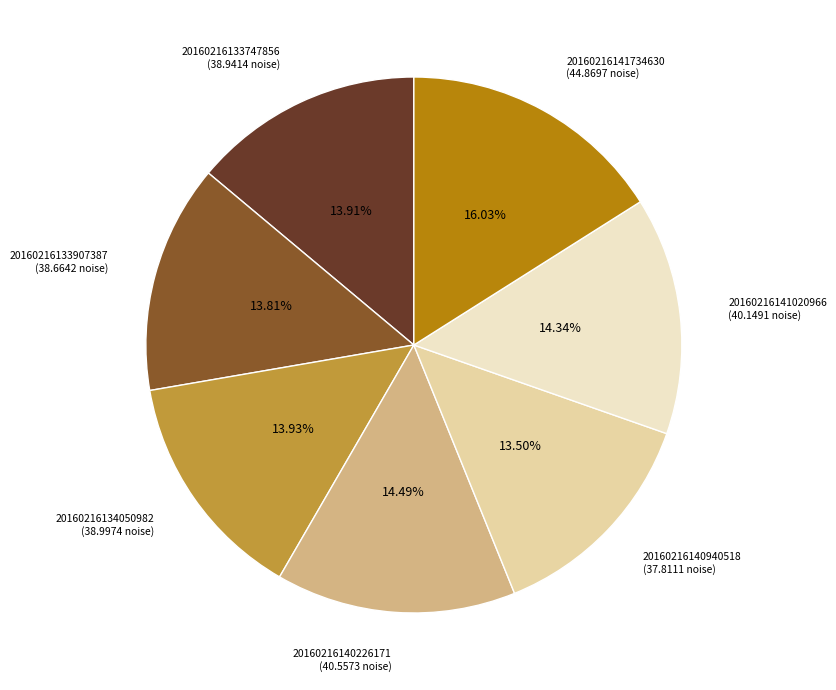

To the nearest percent, what is the combined percentage of 20160216141734630 and 20160216141020966?

30%